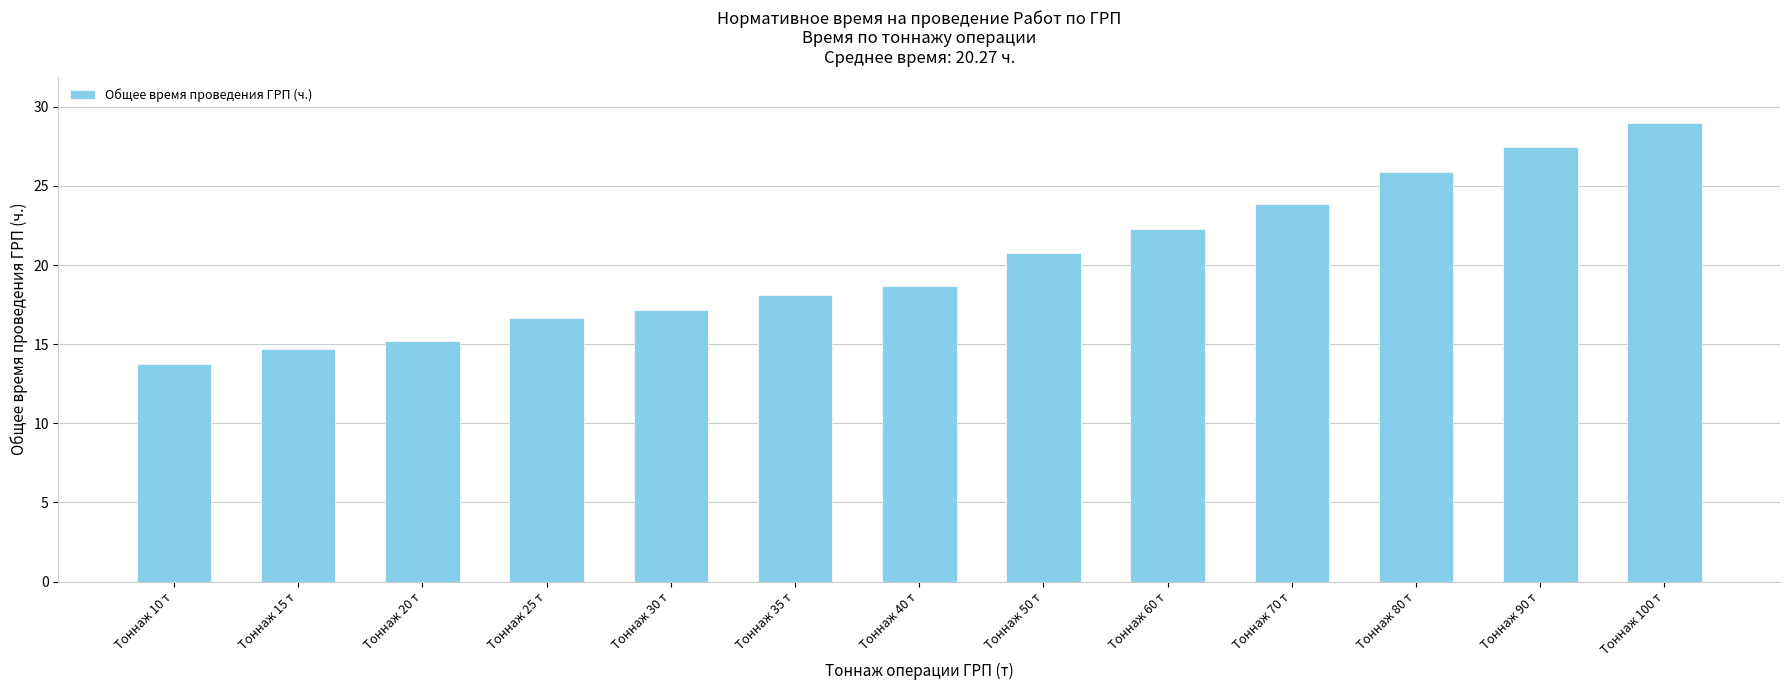

What position from the left is Тоннаж 30 т?

5